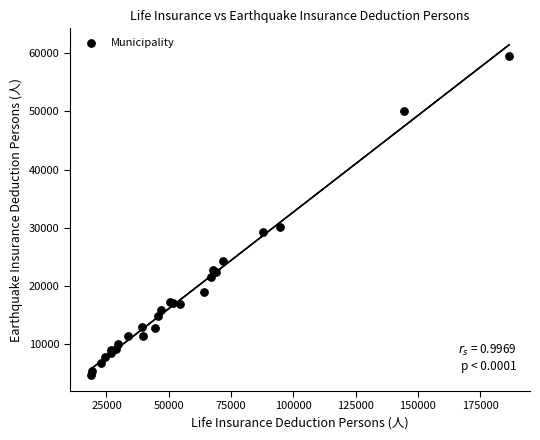

What Y value in the scatter plot is closest to 32144?

30086